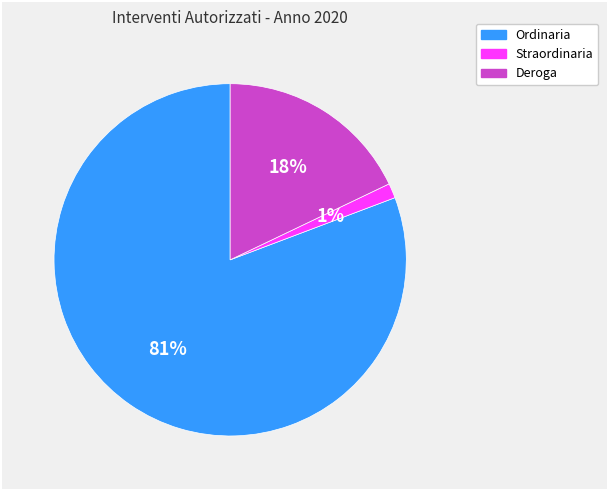

Which has a higher value, Deroga or Straordinaria?

Deroga